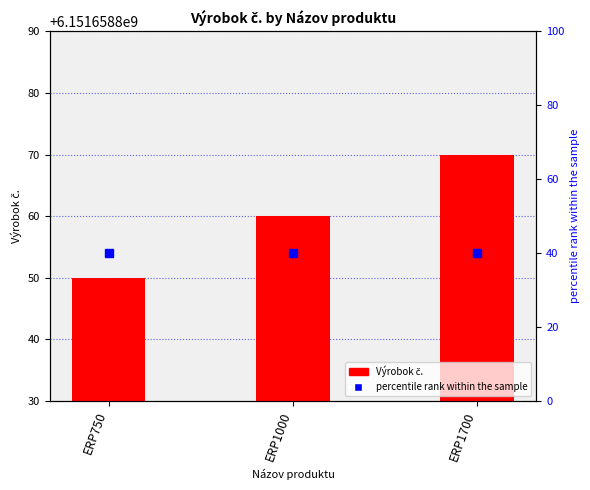

At which label does Výrobok č. reach its peak?

ERP1700